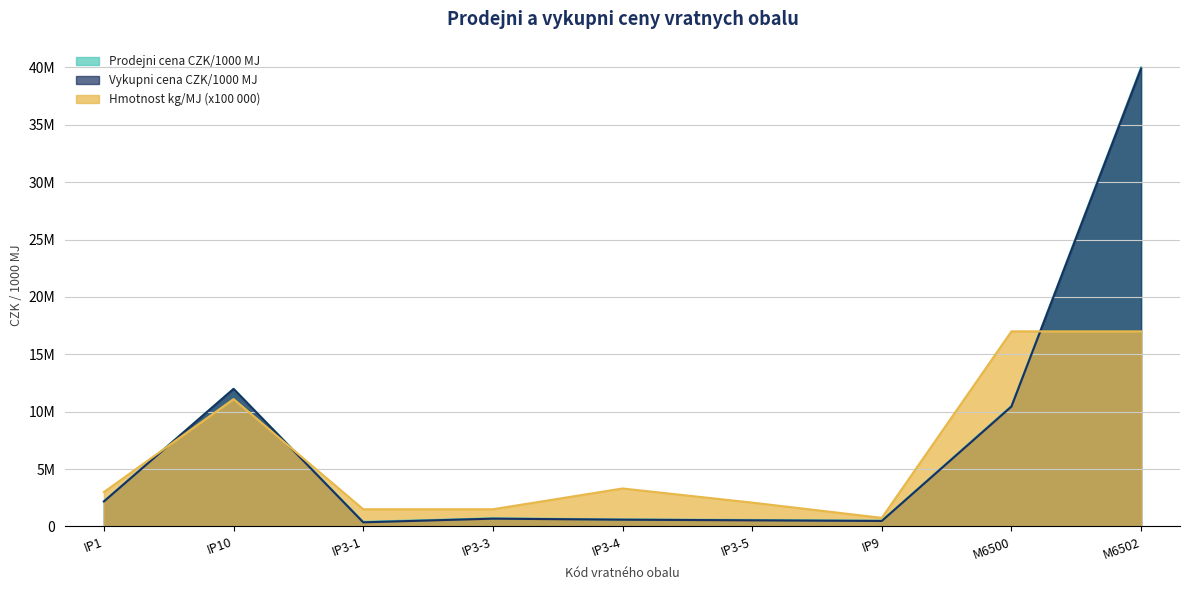

Which category has the lowest value in the Prodejni cena CZK/1000 MJ series?

IP3-1